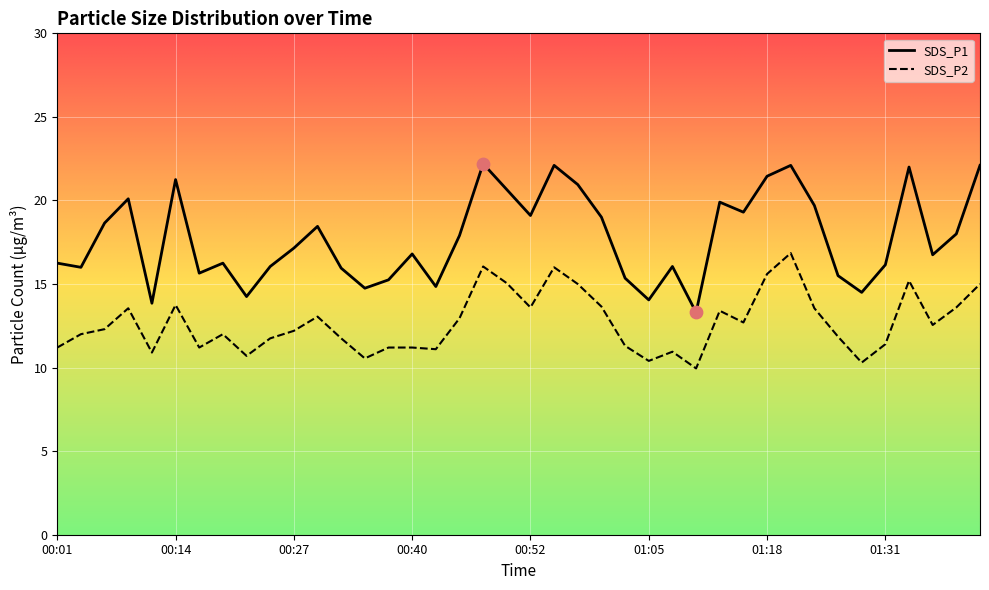

At how many categories does at least one series exceed 19?

14